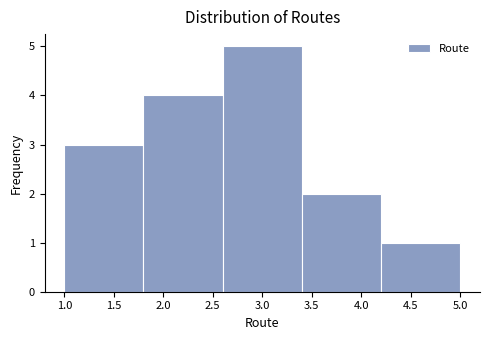

Which range on the x-axis has the tallest bar?

2.6 to 3.4